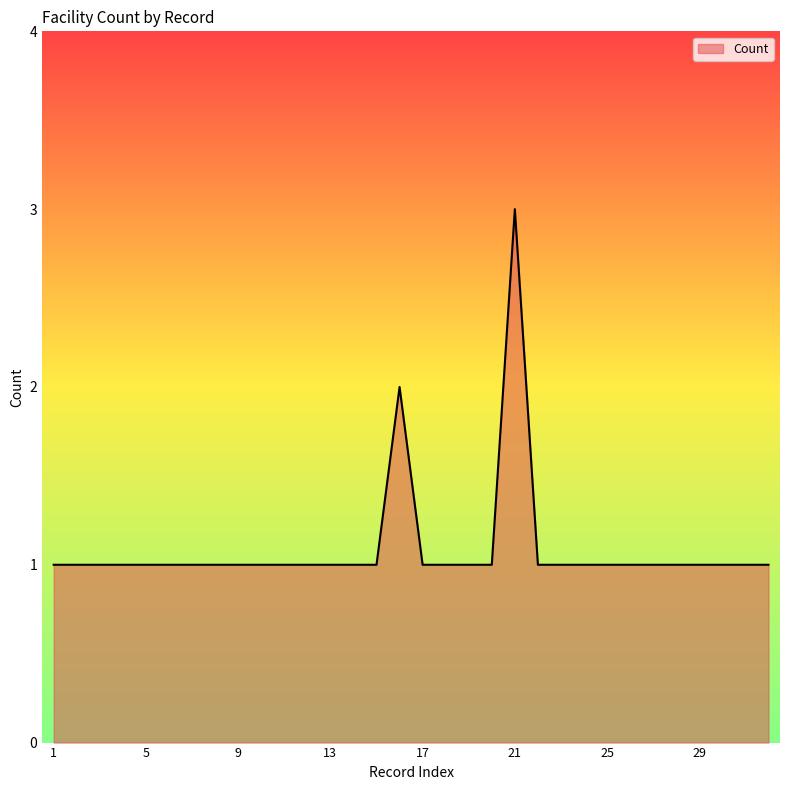

What is the maximum value shown in the chart?

3